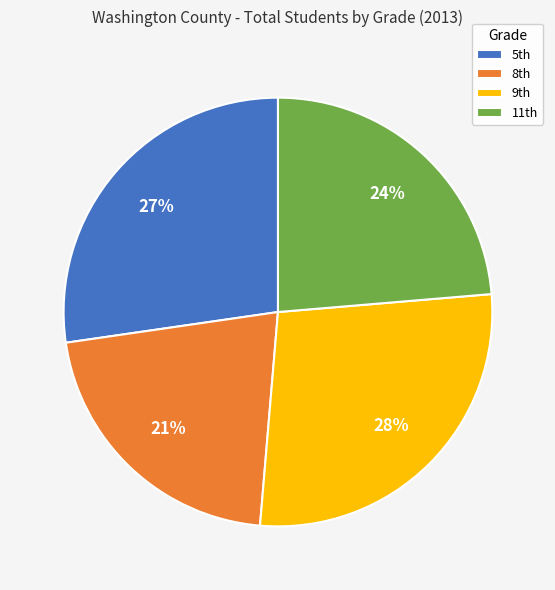

Which slice is the smallest?

8th